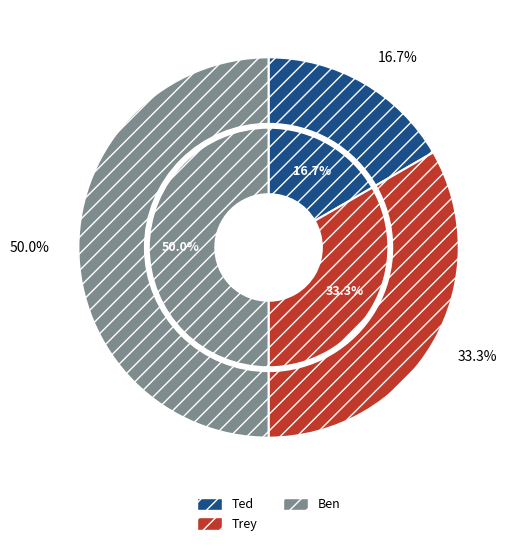

What portion of the pie excludes Trey?

66.7%